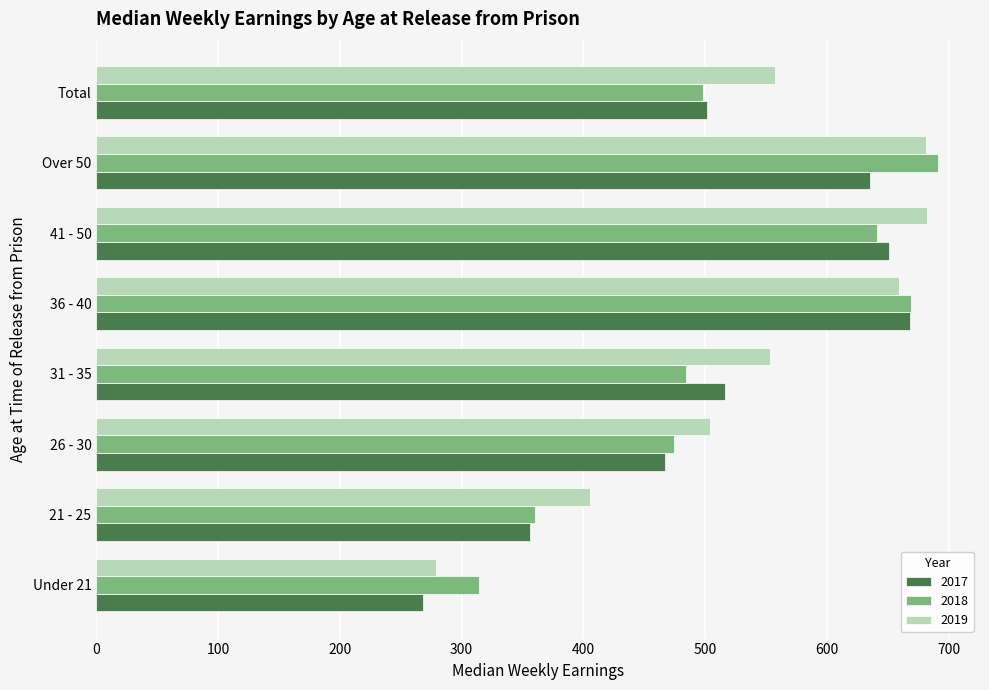

How many values in the 2019 series are below 557?

4